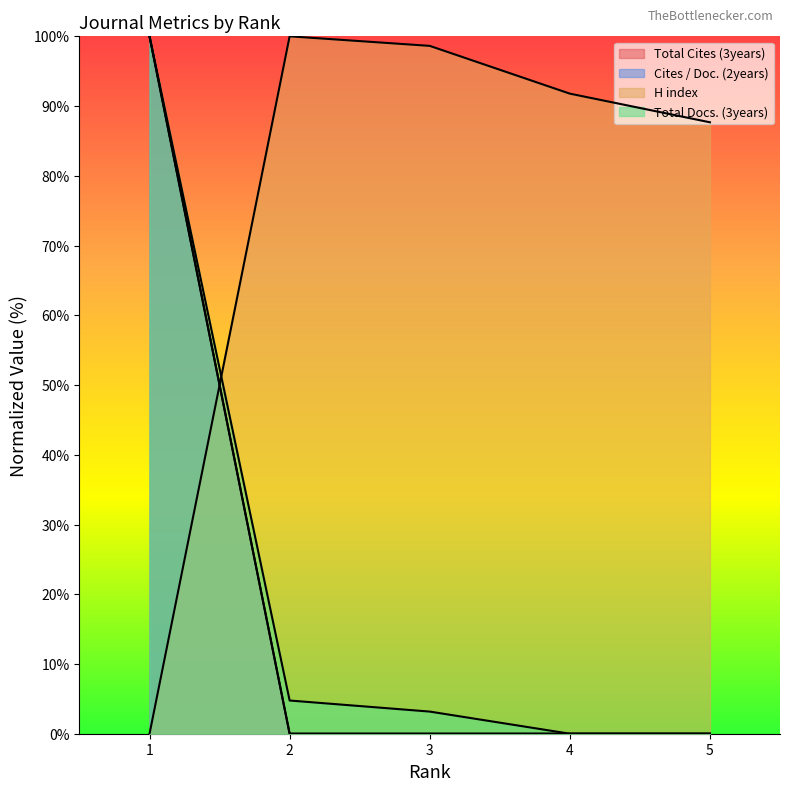

Between which two adjacent categories do H index and Cites / Doc. (2years) first intersect?

2 and 1